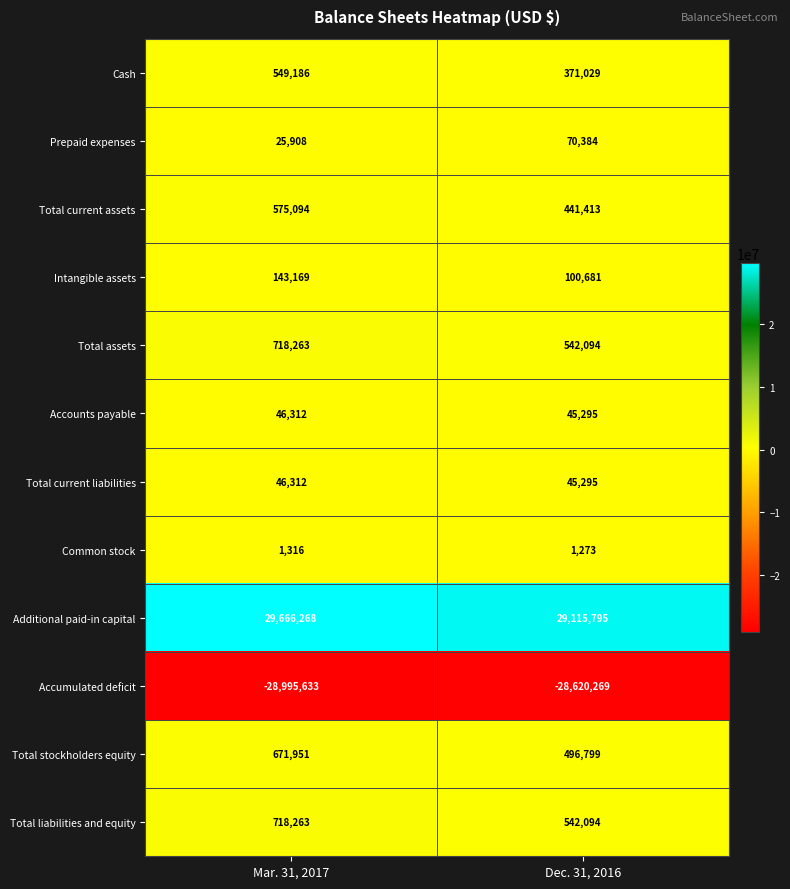

True or false: Total current liabilities has a value of 60234 at Dec. 31, 2016.

False